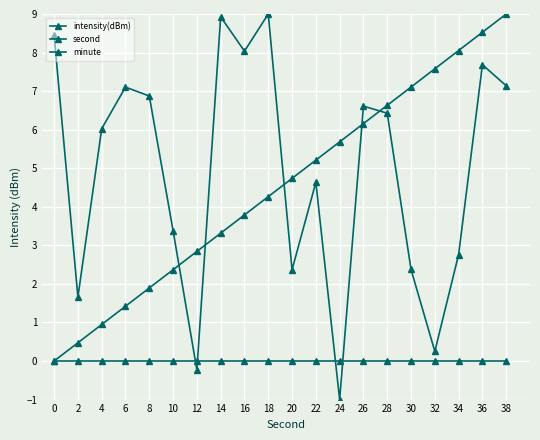

Reading left to right, transcribe all the data shown in this chart.

intensity(dBm): 0=8.4	2=1.7	4=6.0	6=7.1	8=6.9	10=3.4	12=-0.2	14=8.9	16=8.0	18=9.0	20=2.4	22=4.6	24=-1.0	26=6.6	28=6.4	30=2.4	32=0.3	34=2.8	36=7.7	38=7.1
second: 0=0.0	2=0.5	4=0.9	6=1.4	8=1.9	10=2.4	12=2.8	14=3.3	16=3.8	18=4.3	20=4.7	22=5.2	24=5.7	26=6.2	28=6.6	30=7.1	32=7.6	34=8.1	36=8.5	38=9.0
minute: 0=0.0	2=0.0	4=0.0	6=0.0	8=0.0	10=0.0	12=0.0	14=0.0	16=0.0	18=0.0	20=0.0	22=0.0	24=0.0	26=0.0	28=0.0	30=0.0	32=0.0	34=0.0	36=0.0	38=0.0